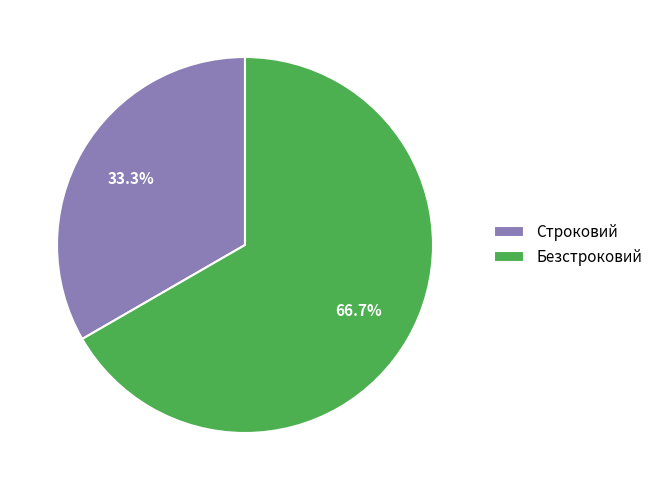

True or false: Безстроковий accounts for 67% of the total.

True